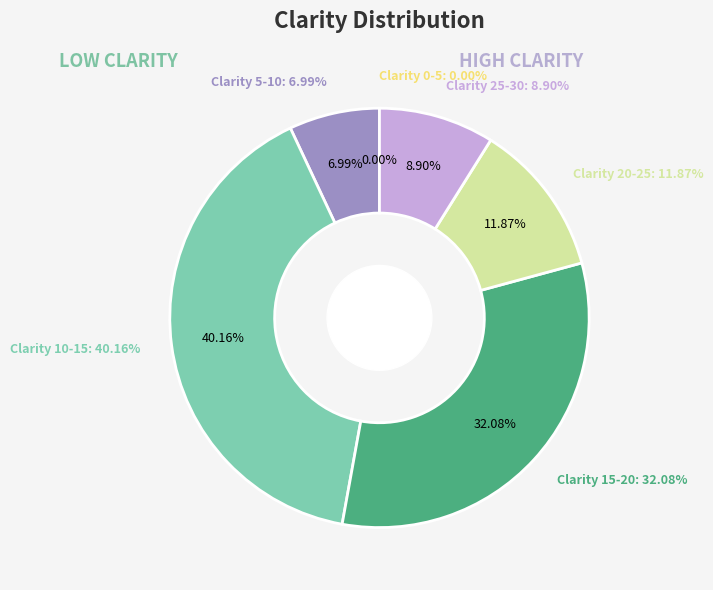

Which has a higher value, 28 or 23?

28